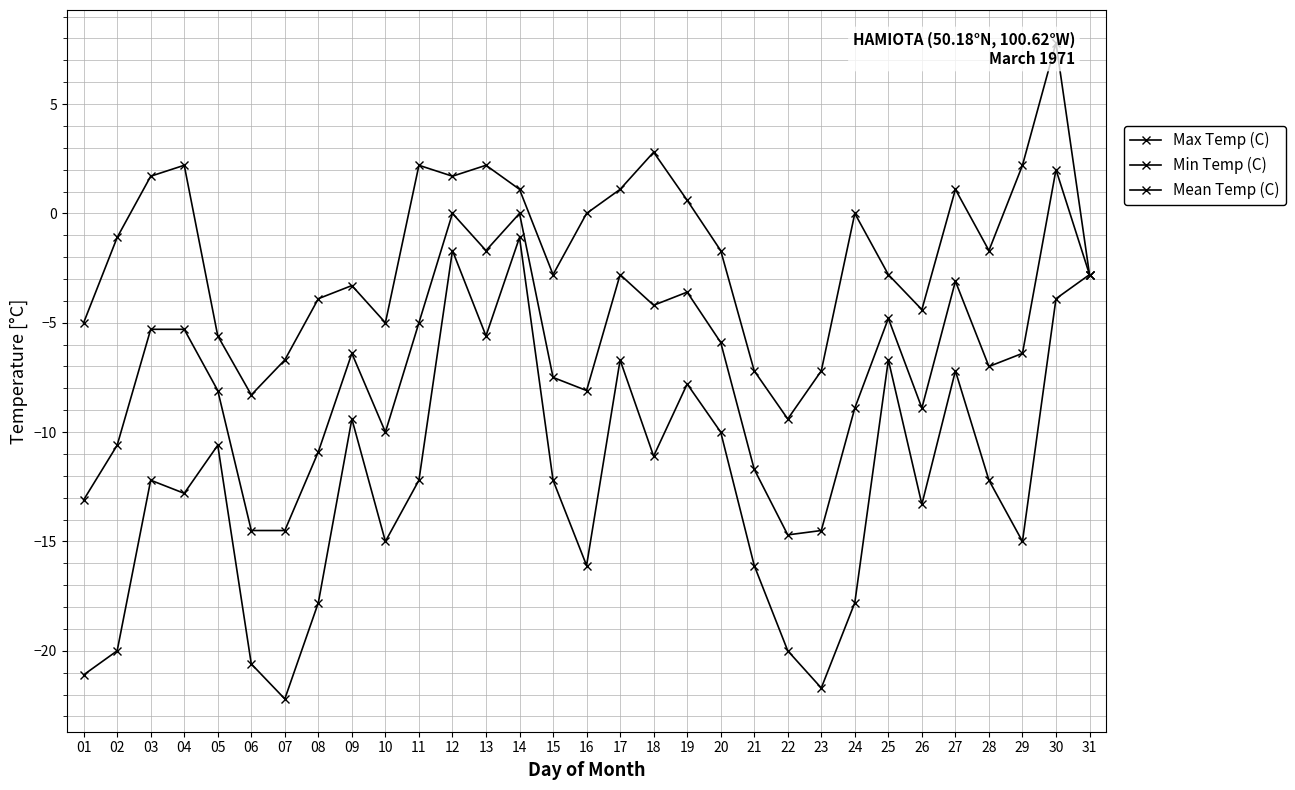

Reading left to right, what are all the values shown in this chart?

Max Temp (C): 01=-5.0	02=-1.1	03=1.7	04=2.2	05=-5.6	06=-8.3	07=-6.7	08=-3.9	09=-3.3	10=-5.0	11=2.2	12=1.7	13=2.2	14=1.1	15=-2.8	16=0.0	17=1.1	18=2.8	19=0.6	20=-1.7	21=-7.2	22=-9.4	23=-7.2	24=0.0	25=-2.8	26=-4.4	27=1.1	28=-1.7	29=2.2	30=7.8	31=-2.8
Min Temp (C): 01=-21.1	02=-20.0	03=-12.2	04=-12.8	05=-10.6	06=-20.6	07=-22.2	08=-17.8	09=-9.4	10=-15.0	11=-12.2	12=-1.7	13=-5.6	14=-1.1	15=-12.2	16=-16.1	17=-6.7	18=-11.1	19=-7.8	20=-10.0	21=-16.1	22=-20.0	23=-21.7	24=-17.8	25=-6.7	26=-13.3	27=-7.2	28=-12.2	29=-15.0	30=-3.9	31=-2.8
Mean Temp (C): 01=-13.1	02=-10.6	03=-5.3	04=-5.3	05=-8.1	06=-14.5	07=-14.5	08=-10.9	09=-6.4	10=-10.0	11=-5.0	12=0.0	13=-1.7	14=0.0	15=-7.5	16=-8.1	17=-2.8	18=-4.2	19=-3.6	20=-5.9	21=-11.7	22=-14.7	23=-14.5	24=-8.9	25=-4.8	26=-8.9	27=-3.1	28=-7.0	29=-6.4	30=2.0	31=-2.8